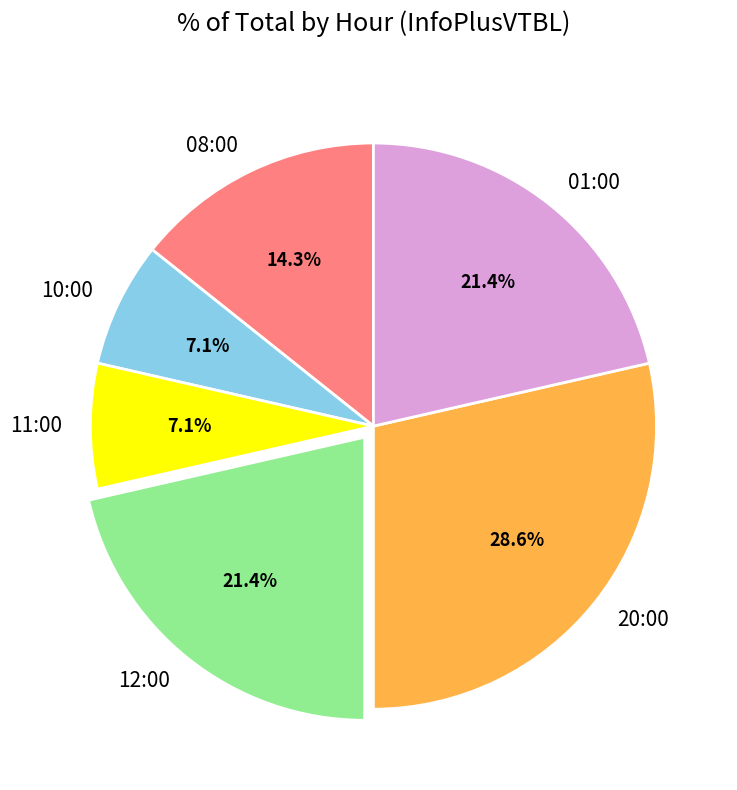

What is the total percentage of 10:00 and 08:00?

21.4%